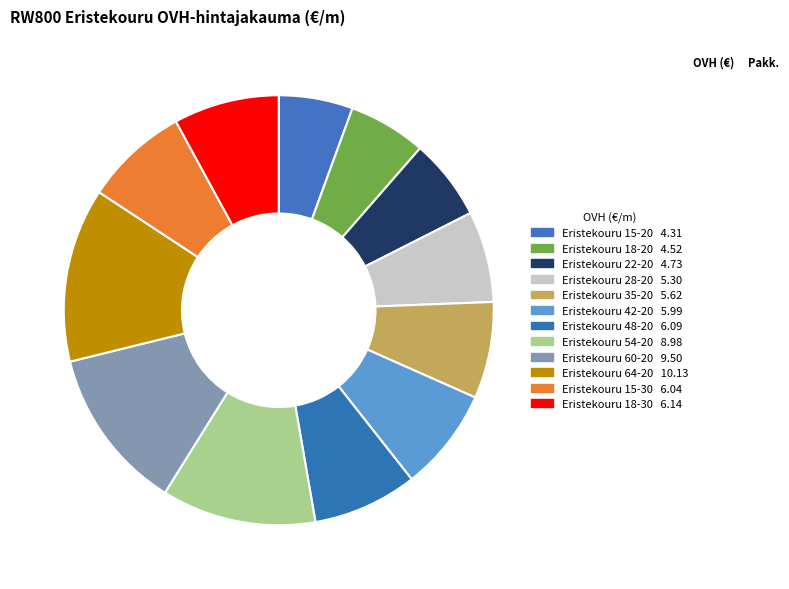

How many segments does this pie chart have?

12